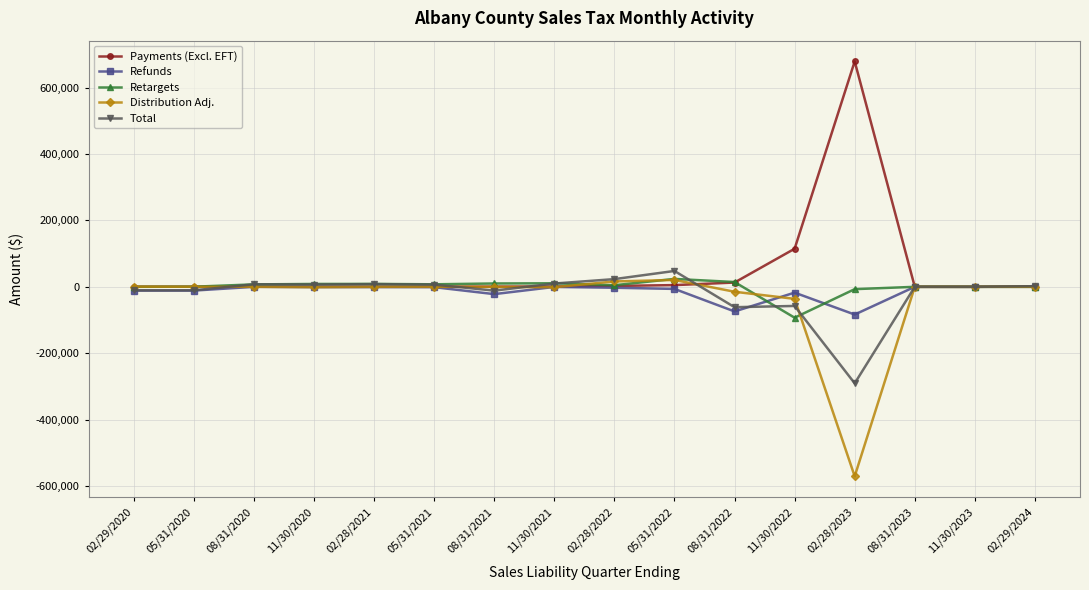

The value of Distribution Adj. at 11/30/2023 is 0.0. True or false?

True